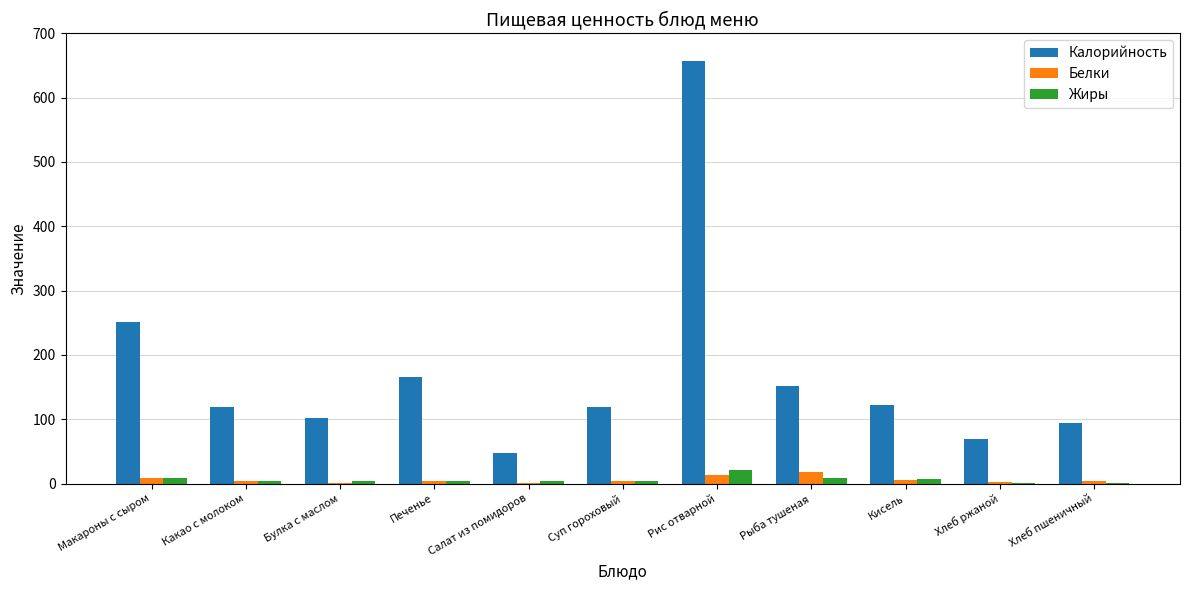

True or false: Жиры has a value of 4.2 at Суп гороховый.

True